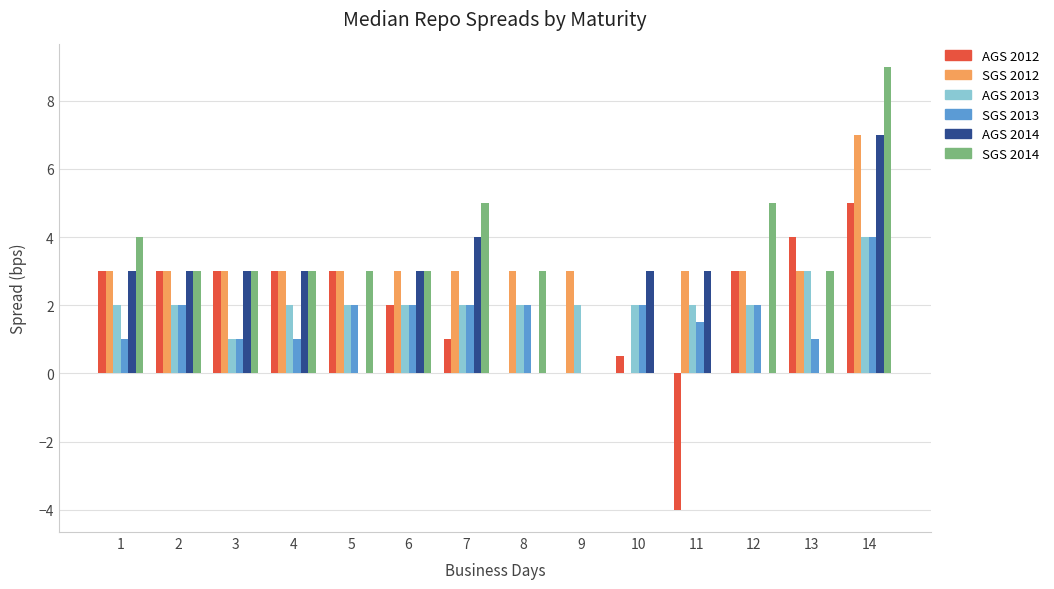

What is the sum of all SGS 2013 values?

23.5